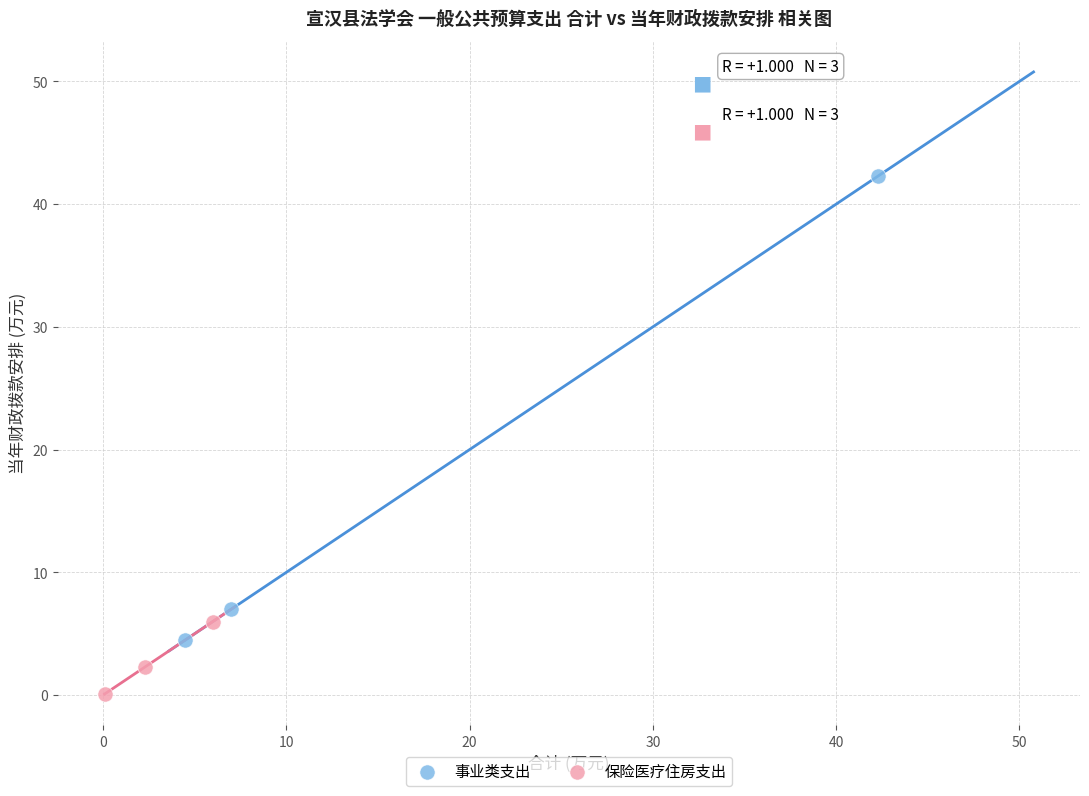

Which series contains the lowest Y value?

保险医疗住房支出